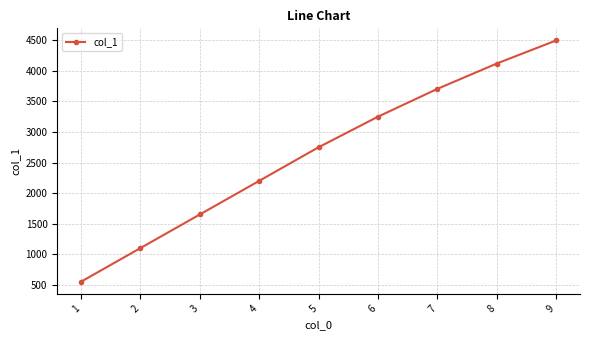

What is the ratio of the value at 2 to the value at 8?

0.3